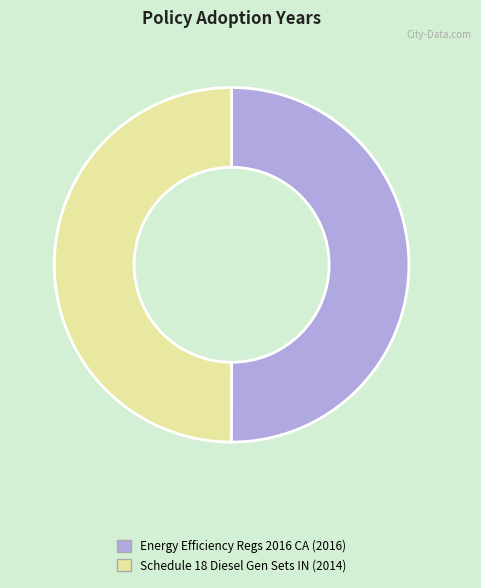

True or false: Energy Efficiency Regs 2016 CA (2016) accounts for 50% of the total.

True